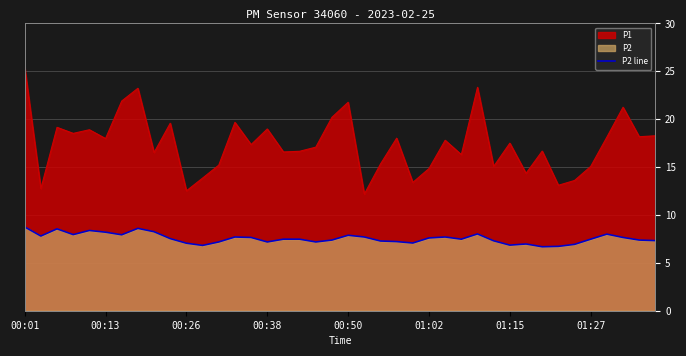

Where is the data nearest to the value 7?

31